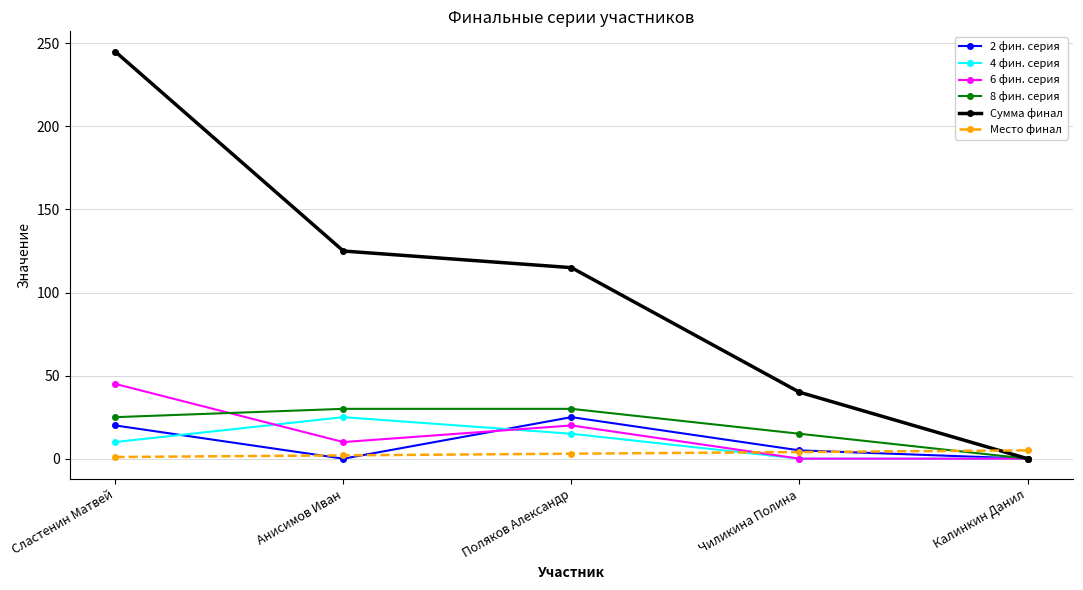

After their last crossing, which series has the higher values: 4 фин. серия or Место финал?

Место финал